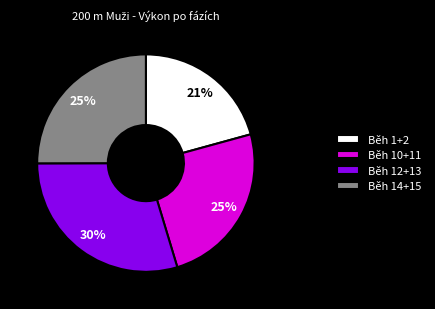

Combined, do Běh 12+13 and Běh 10+11 account for over 50%?

Yes